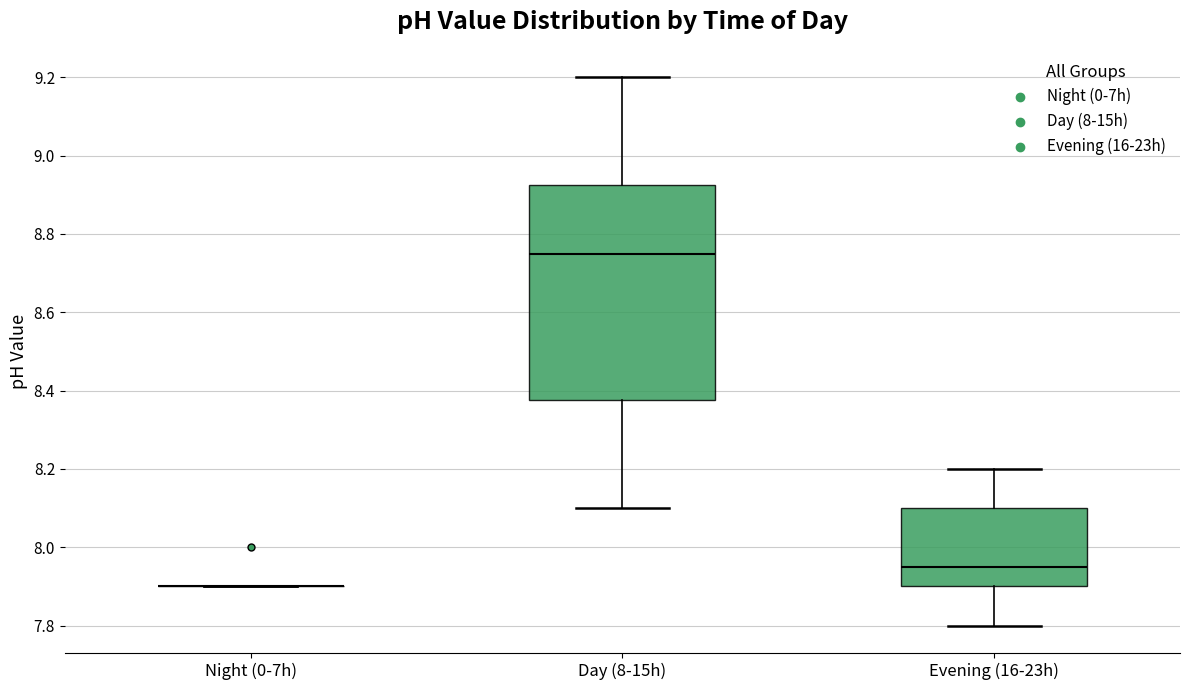

Reading left to right, read every box against the y-axis: the position of its median line, the range the box covers, and the ends of its whiskers. The values are not printed on the chart, so give them approximately, as read against the axis.

Night (0-7h): box collapsed to a line at 7.90, whiskers 7.90 to 7.90
Day (8-15h): median 8.76, box 8.38 to 8.92, whiskers 8.10 to 9.20
Evening (16-23h): median 7.96, box 7.90 to 8.10, whiskers 7.80 to 8.20